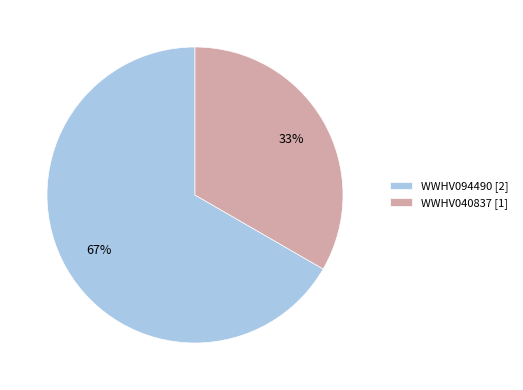

Is WWHV040837 [1] the majority of the pie?

No